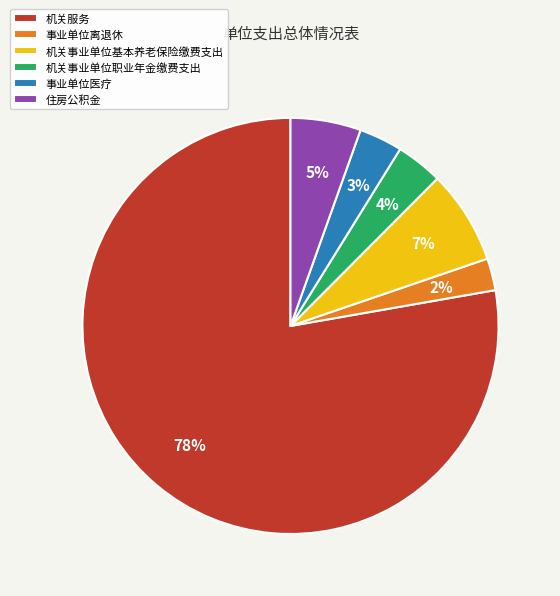

The 机关事业单位基本养老保险缴费支出 slice represents 7% of the pie. True or false?

True